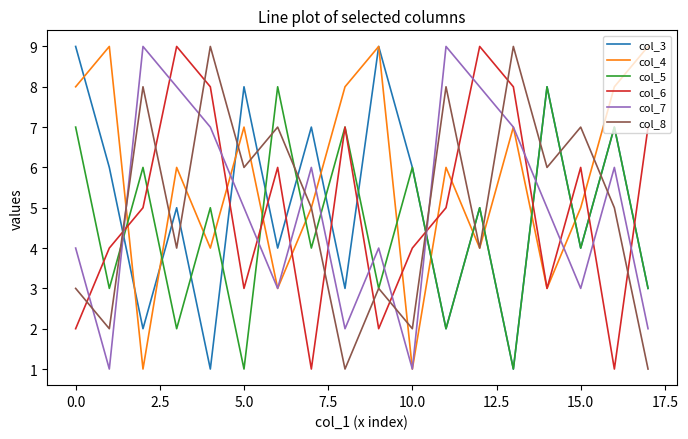

True or false: col_8 and col_6 cross at least once.

True